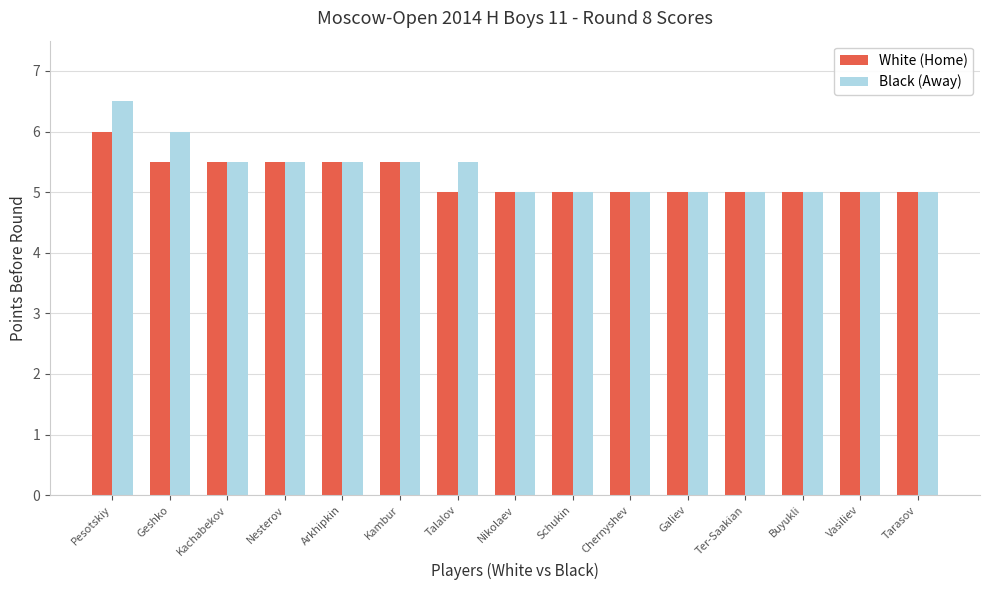

The value of Black (Away) at Kachabekov is 8.5. True or false?

False